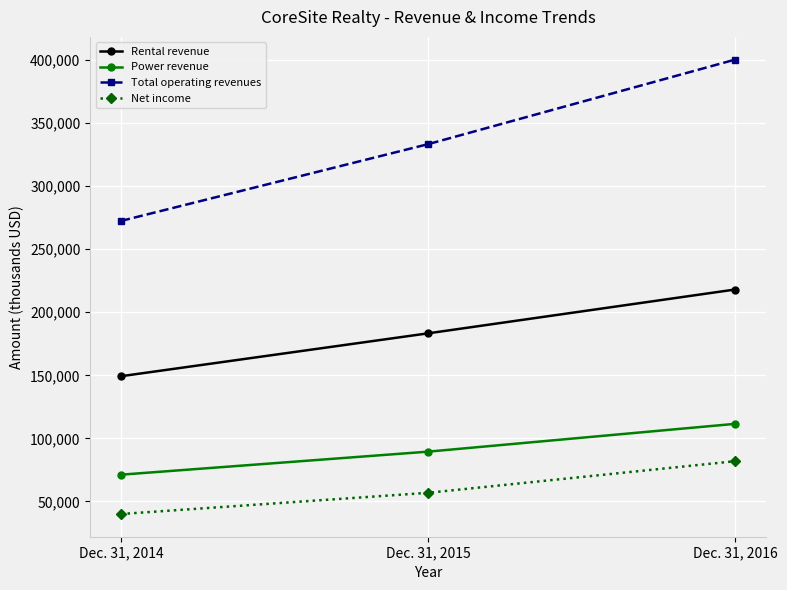

Reading left to right, list all the values displayed in this chart.

Rental revenue: 149294	183300	218060
Power revenue: 71227	89495	111541
Total operating revenues: 272420	333292	400352
Net income: 40052	56859	81921